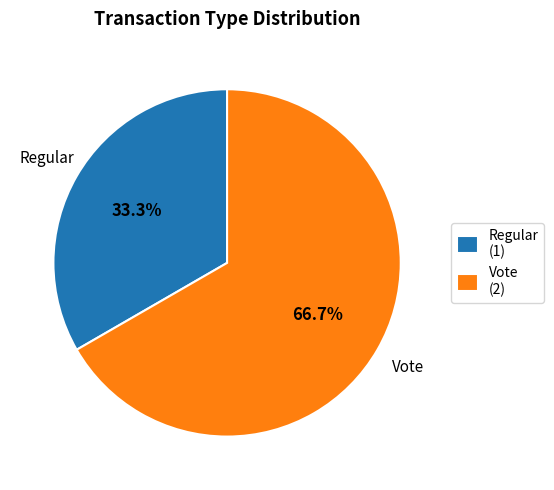

Is it true that Regular is 33% of the pie?

True